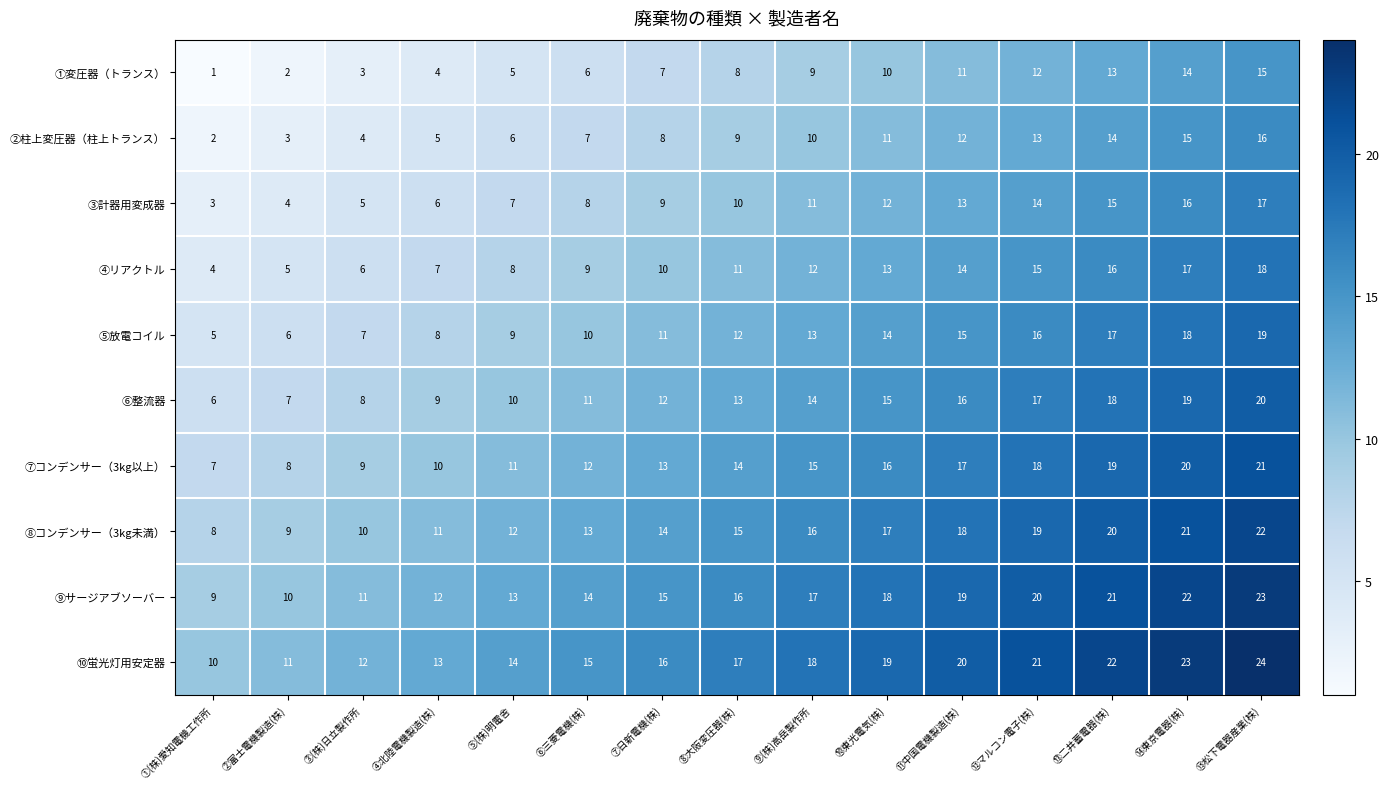

The value of ②柱上変圧器（柱上トランス） at ⑨(株)高岳製作所 is 14. True or false?

False